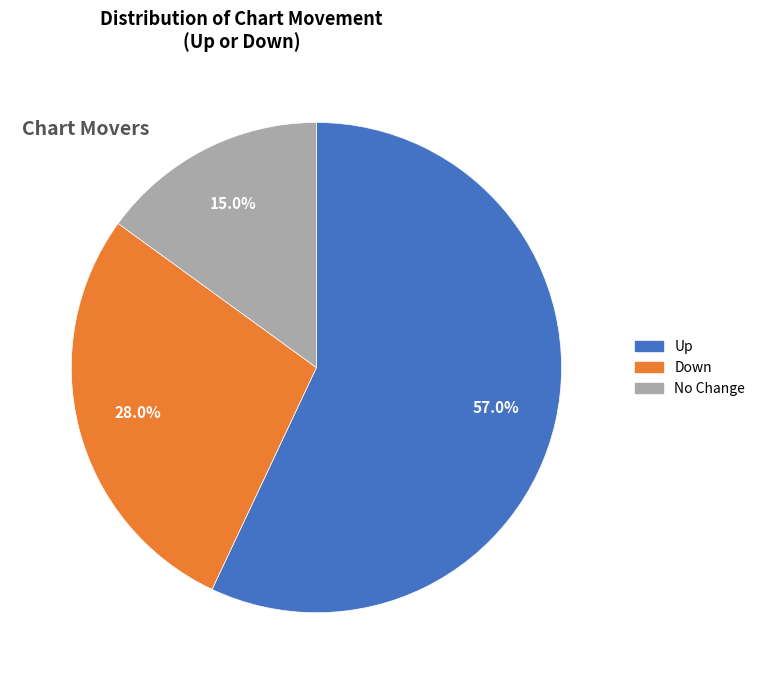

Is there any slice that represents more than half of the pie?

Yes